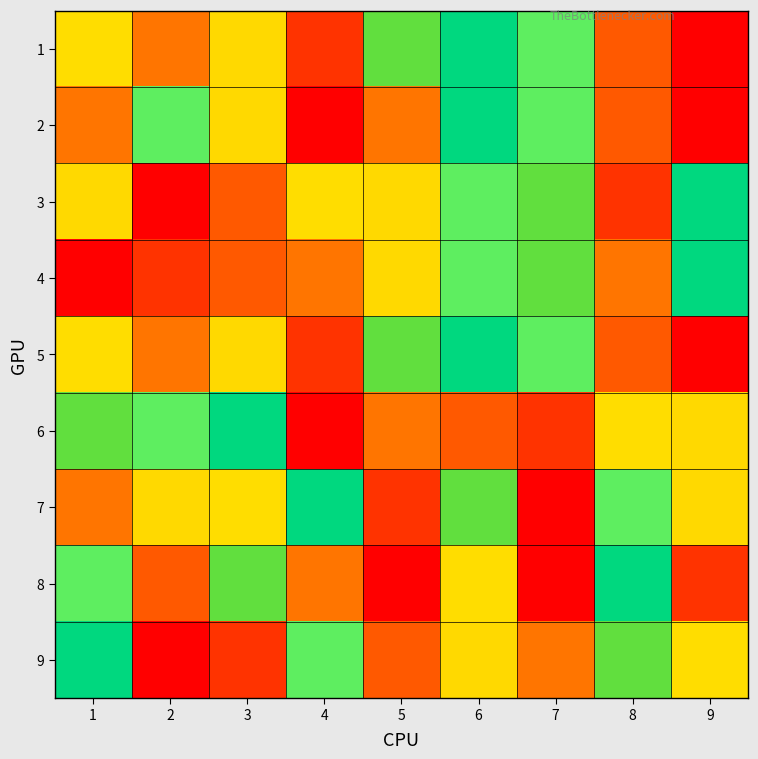

Between 6 and 2, which is larger?

2